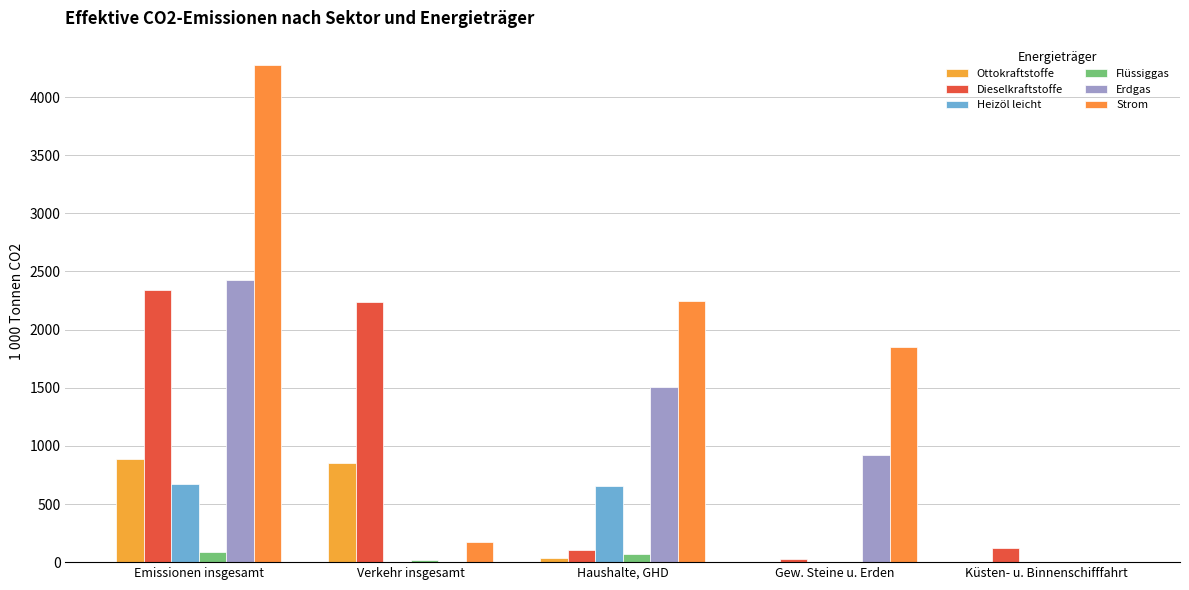

How many values in the Heizöl leicht series exceed 3?

4